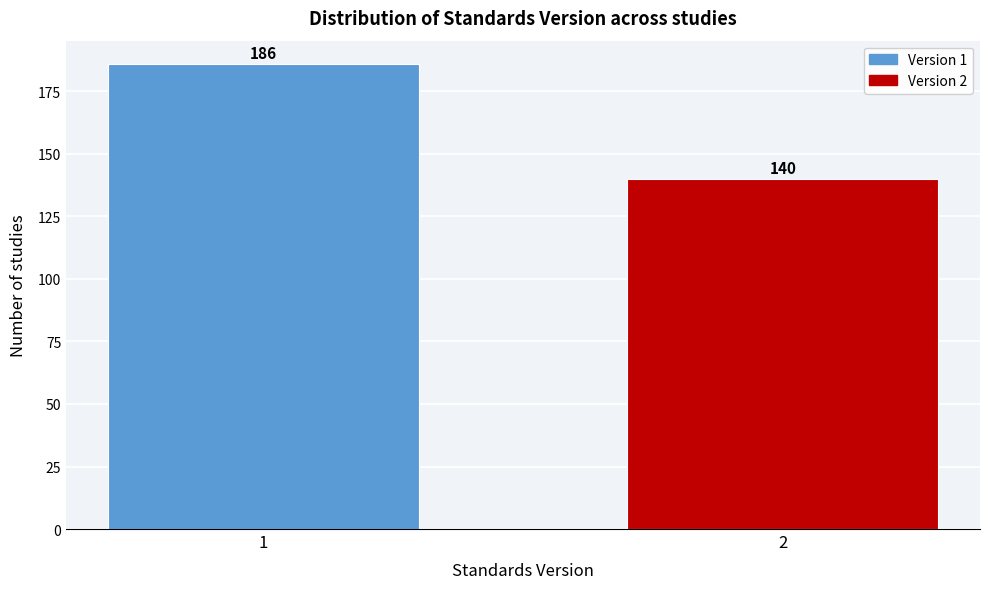

Reading left to right, list all the values displayed in this chart.

186	140